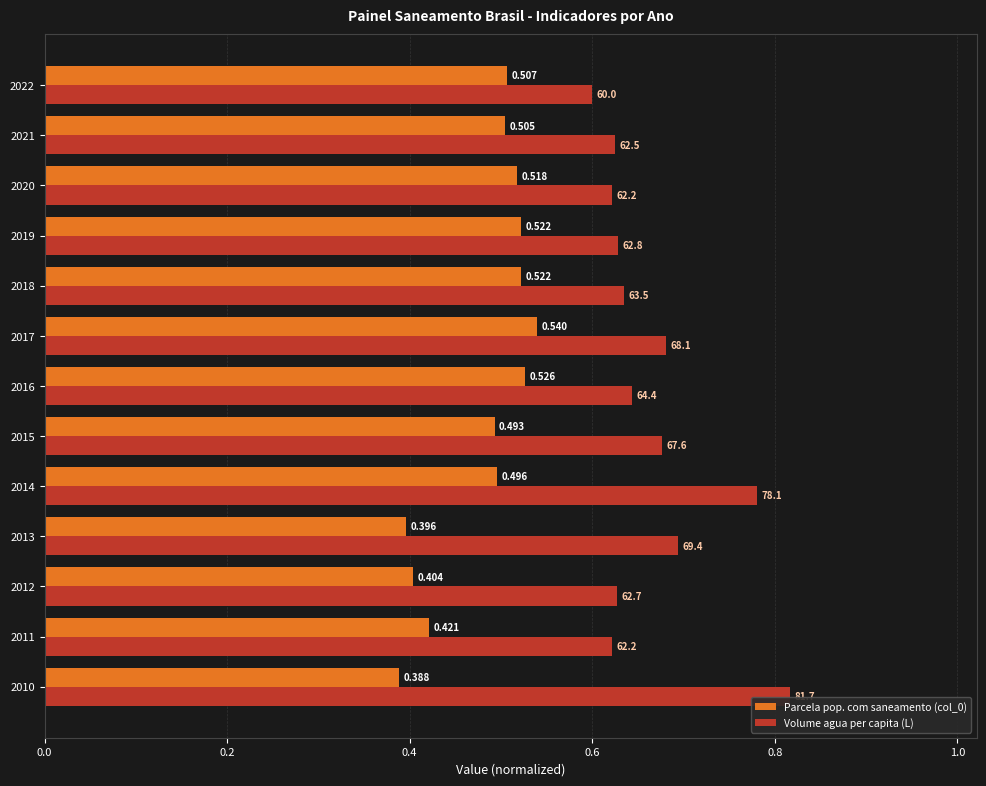

Count the number of categories in the chart.

13